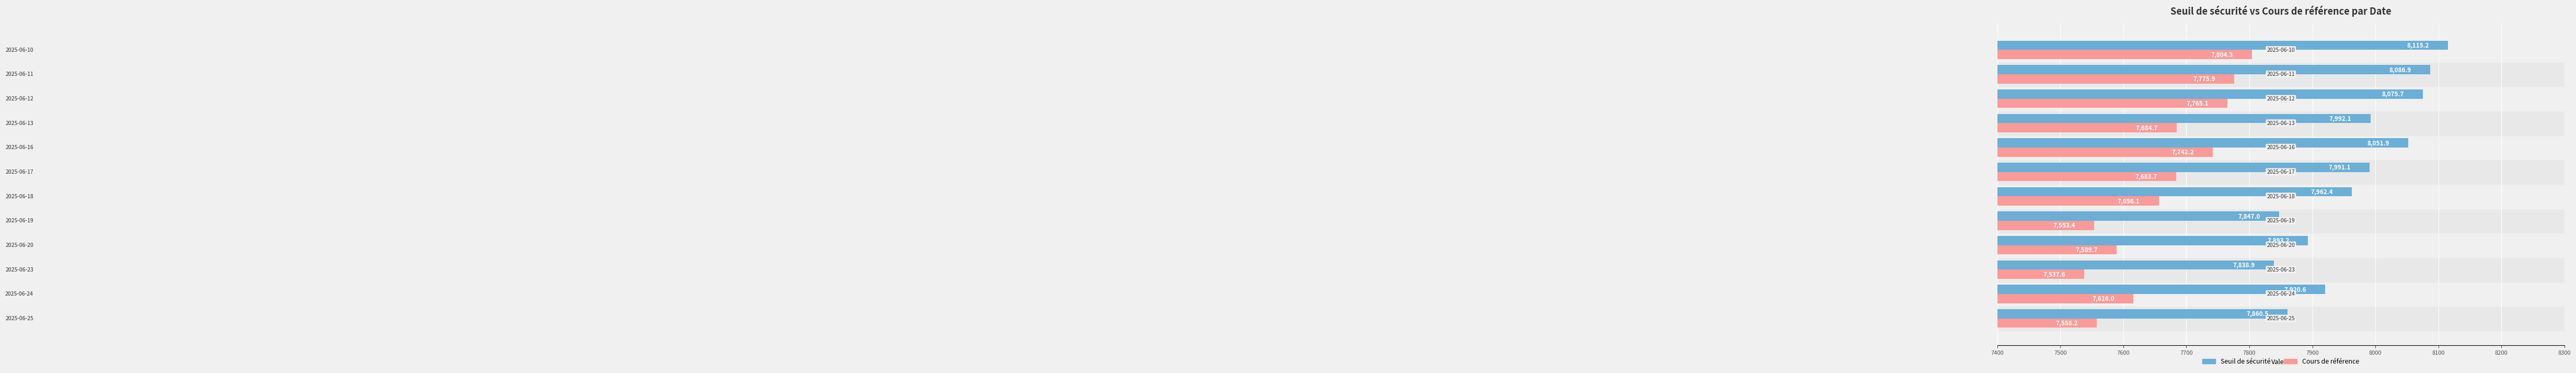

List the labels in order of Cours de référence value, smallest first.

2025-06-23, 2025-06-19, 2025-06-25, 2025-06-20, 2025-06-24, 2025-06-18, 2025-06-17, 2025-06-13, 2025-06-16, 2025-06-12, 2025-06-11, 2025-06-10